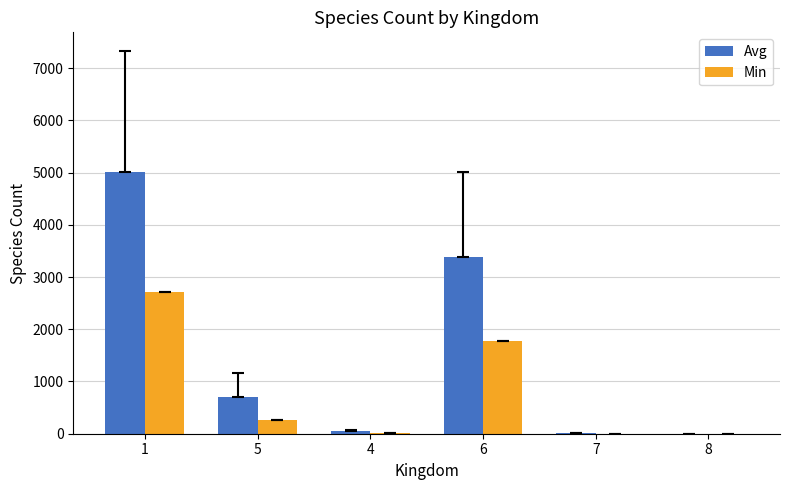

At which category is the sum across all series the highest?

1